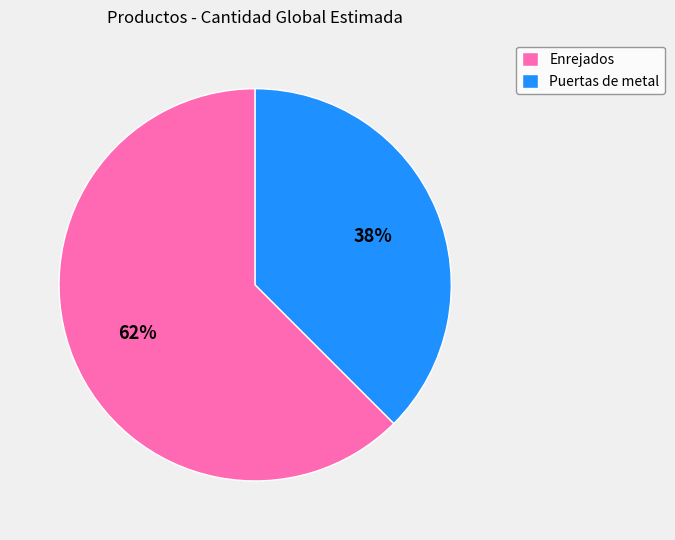

Is there any slice that represents more than half of the pie?

Yes